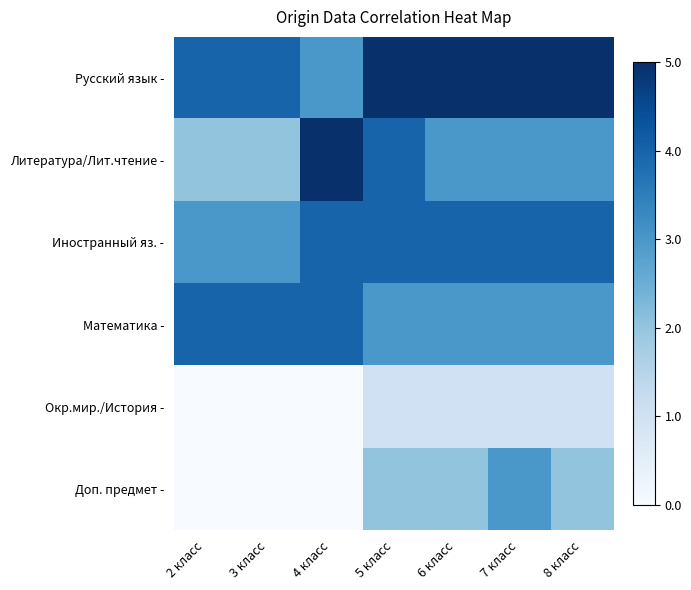

Reading left to right, extract all data points from this chart.

Русский язык -: 2 класс=4	3 класс=4	4 класс=3	5 класс=5	6 класс=5	7 класс=5	8 класс=5
Литература/Лит.чтение -: 2 класс=2	3 класс=2	4 класс=5	5 класс=4	6 класс=3	7 класс=3	8 класс=3
Иностранный яз. -: 2 класс=3	3 класс=3	4 класс=4	5 класс=4	6 класс=4	7 класс=4	8 класс=4
Математика -: 2 класс=4	3 класс=4	4 класс=4	5 класс=3	6 класс=3	7 класс=3	8 класс=3
Окр.мир./История -: 2 класс=0	3 класс=0	4 класс=0	5 класс=1	6 класс=1	7 класс=1	8 класс=1
Доп. предмет -: 2 класс=0	3 класс=0	4 класс=0	5 класс=2	6 класс=2	7 класс=3	8 класс=2